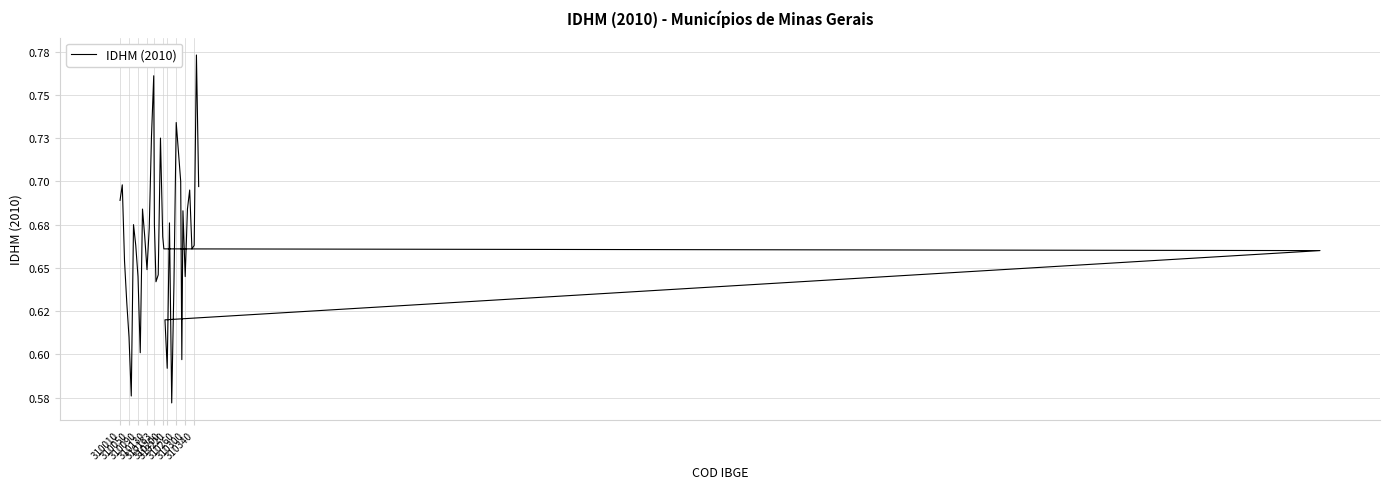

The value at 310200 is 0.6. True or false?

True